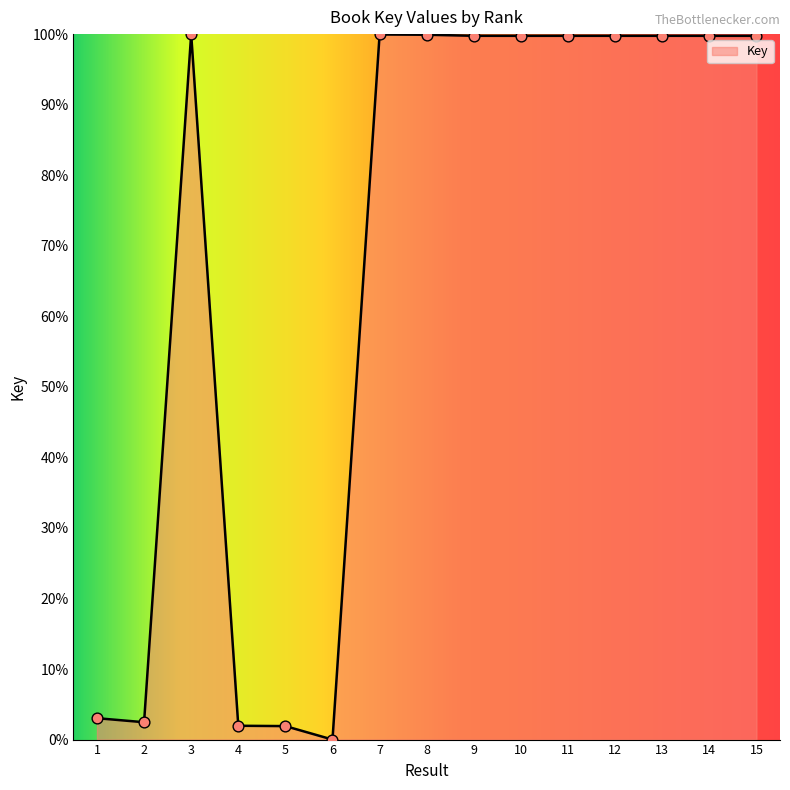

What is the change in value from 3 to 15?

-0.2